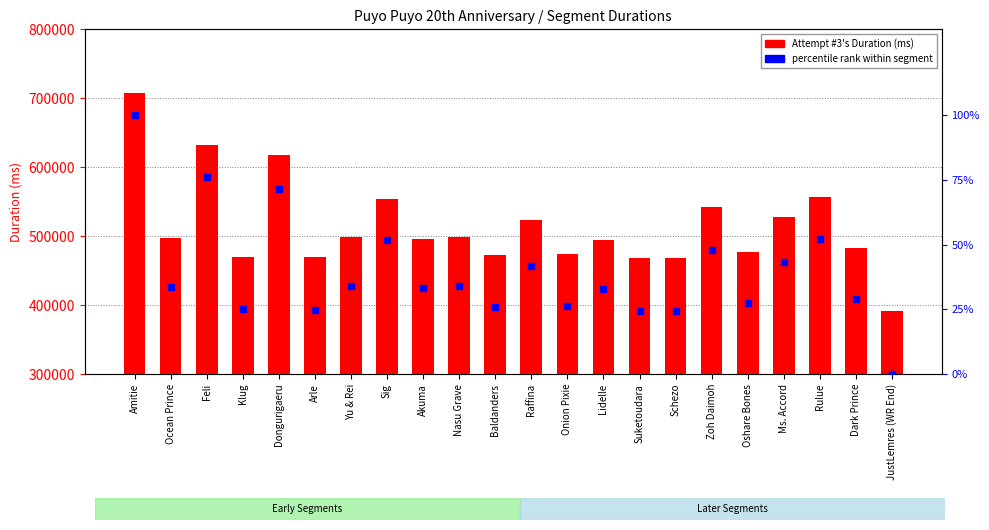

Which series has the largest total across all categories?

Attempt #3's Duration (ms)